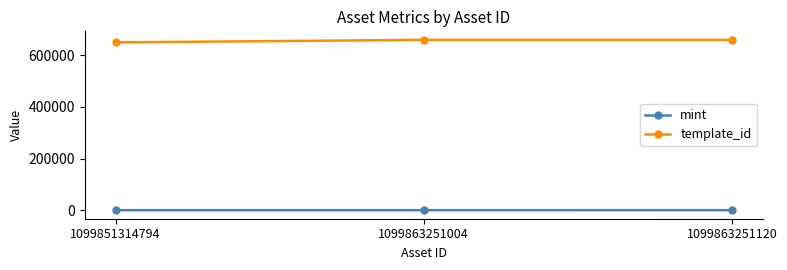

Rank the series at 1099851314794 from highest to lowest value.

template_id, mint